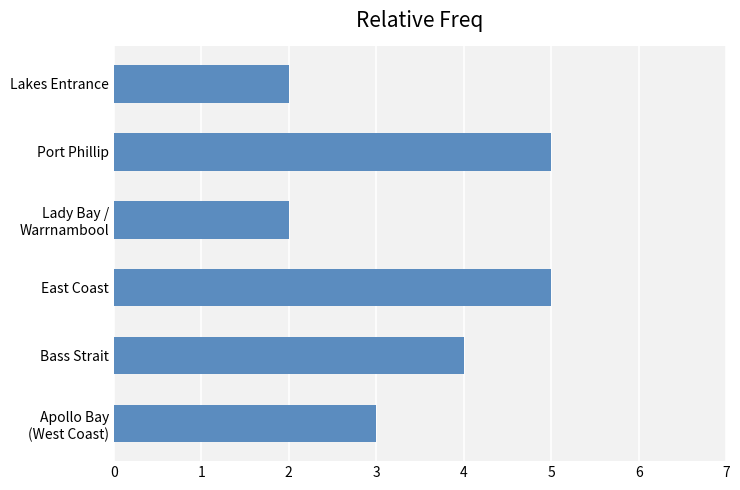

What is the smallest value displayed?

2